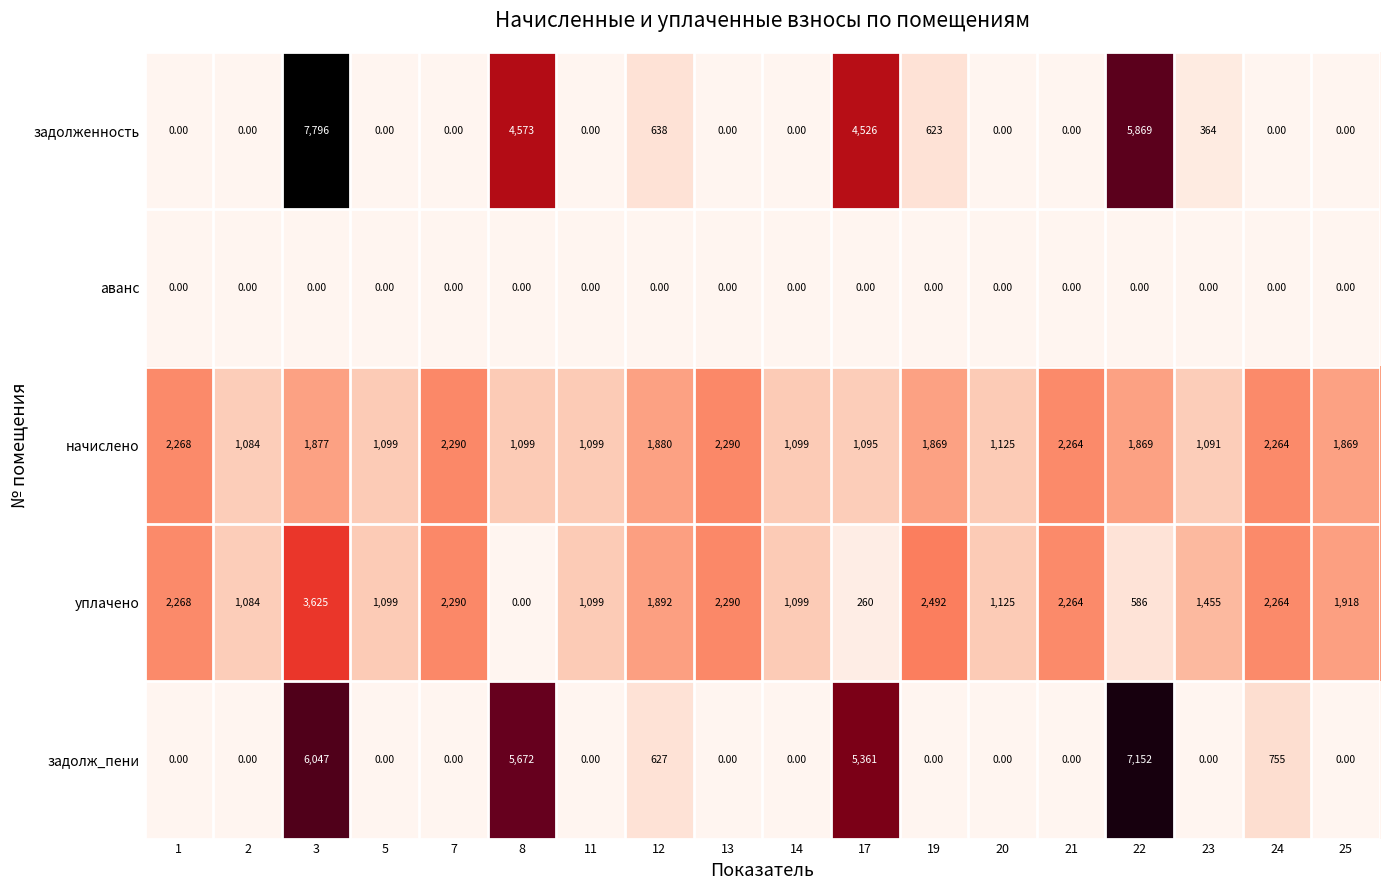

Is the value of начислено at 25 greater than the value of аванс at 20?

Yes